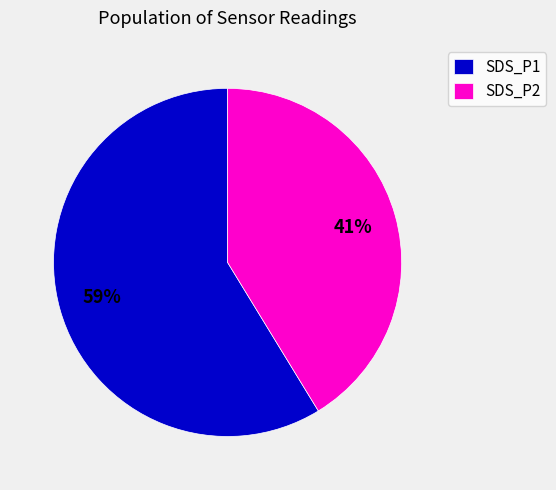

What is the smallest slice in the pie chart?

SDS_P2